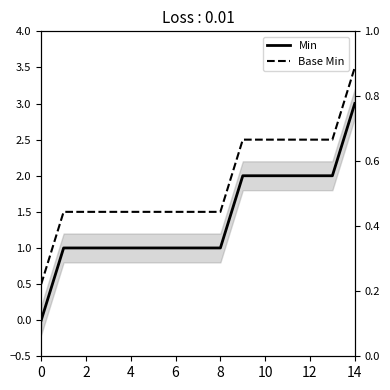

Count the number of data series in this chart.

2